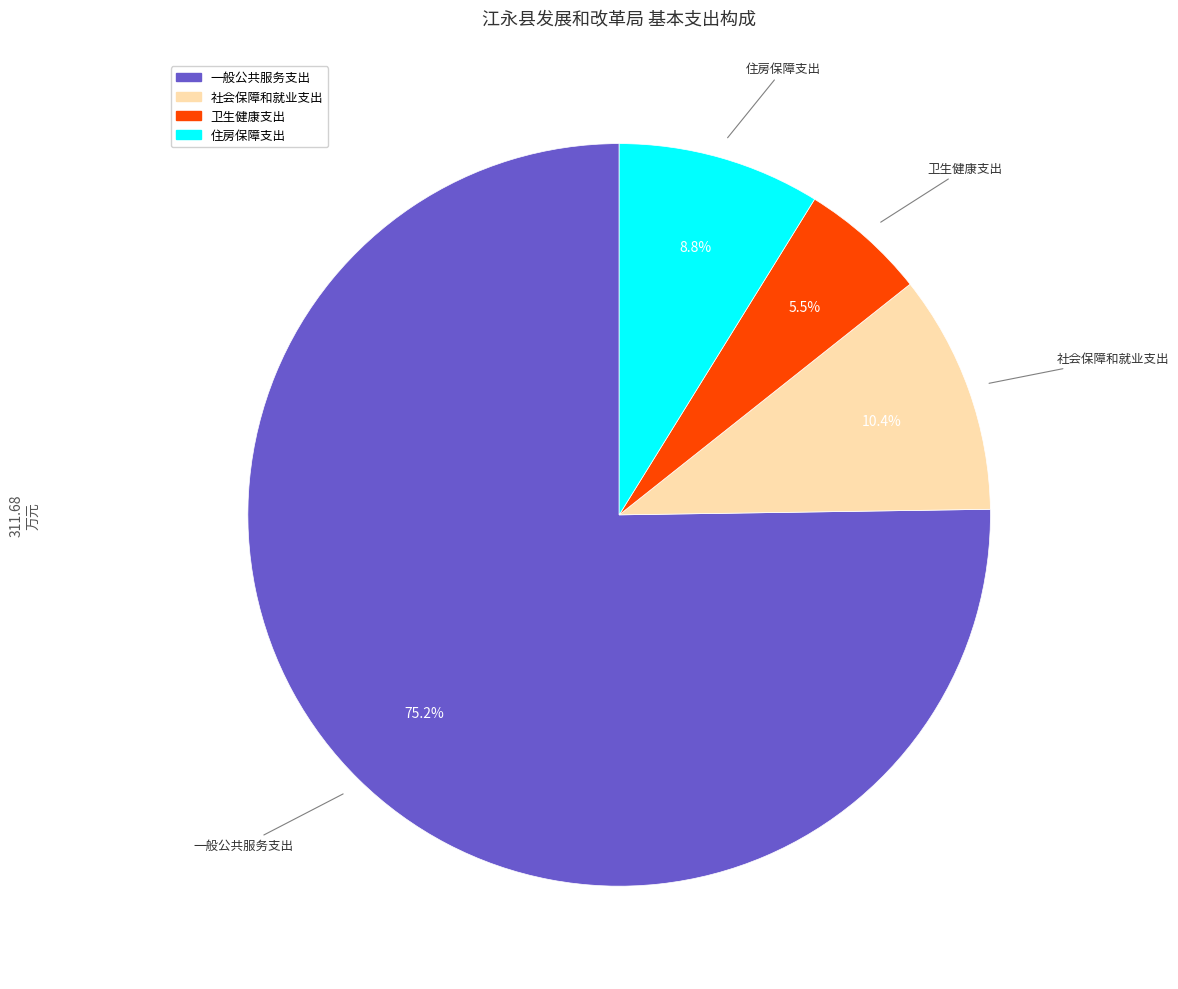

Which slice is the smallest?

卫生健康支出